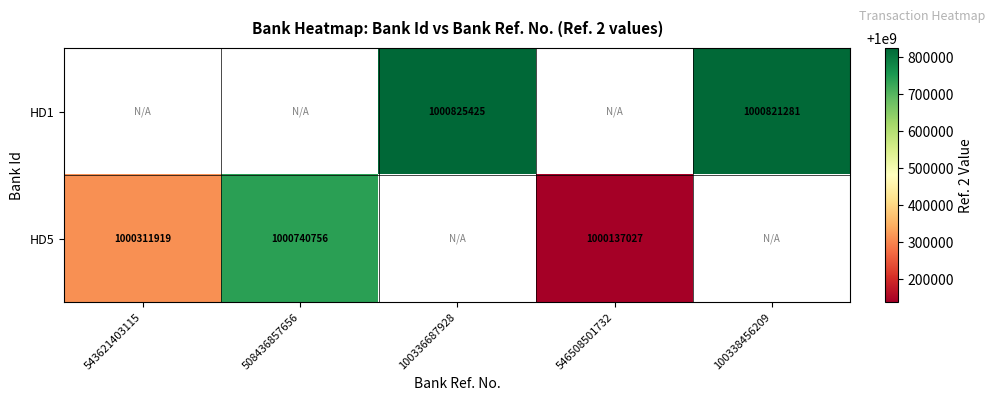

The value of HD5 at 543621403115 is 295882778. True or false?

False